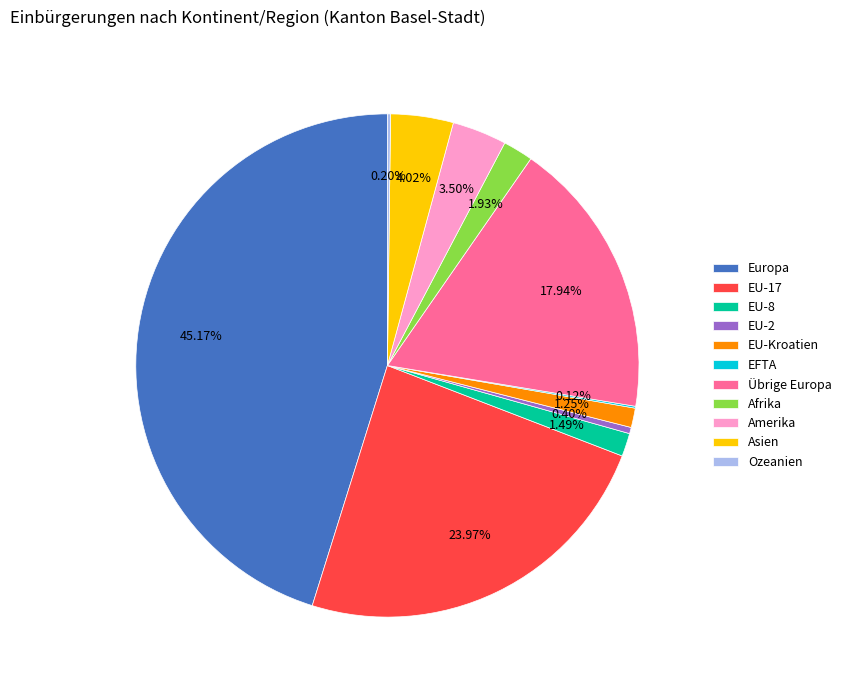

Which has a higher value, Amerika or Übrige Europa?

Übrige Europa